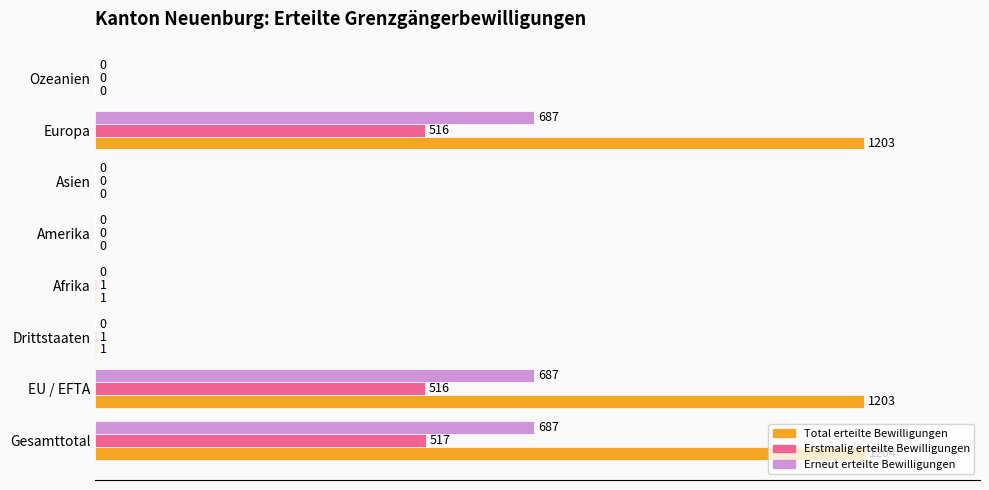

The Erstmalig erteilte Bewilligungen series shows 0.6 at Gesamttotal. True or false?

False